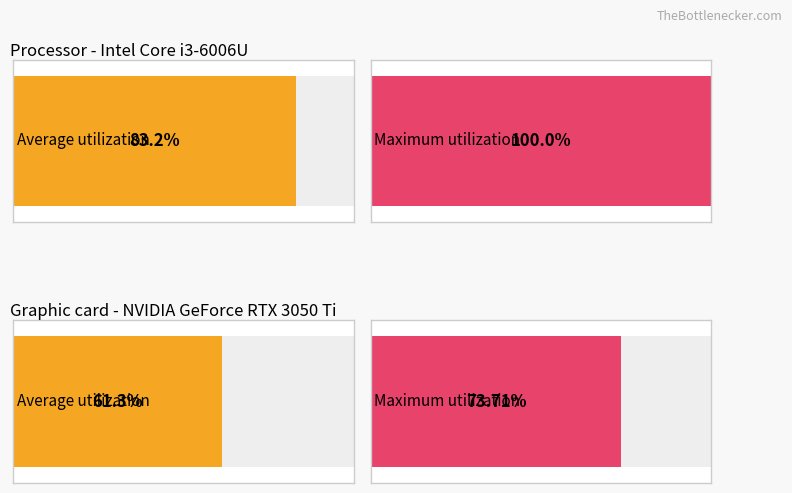

Is it true that Processor equals 100.0 at 1?

True